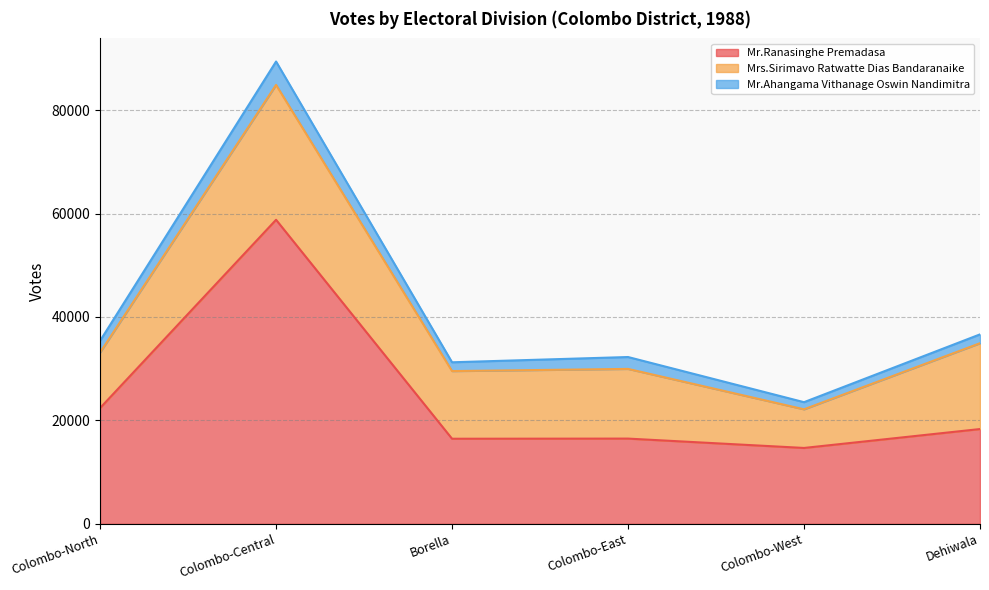

How many data points does each series have?

6